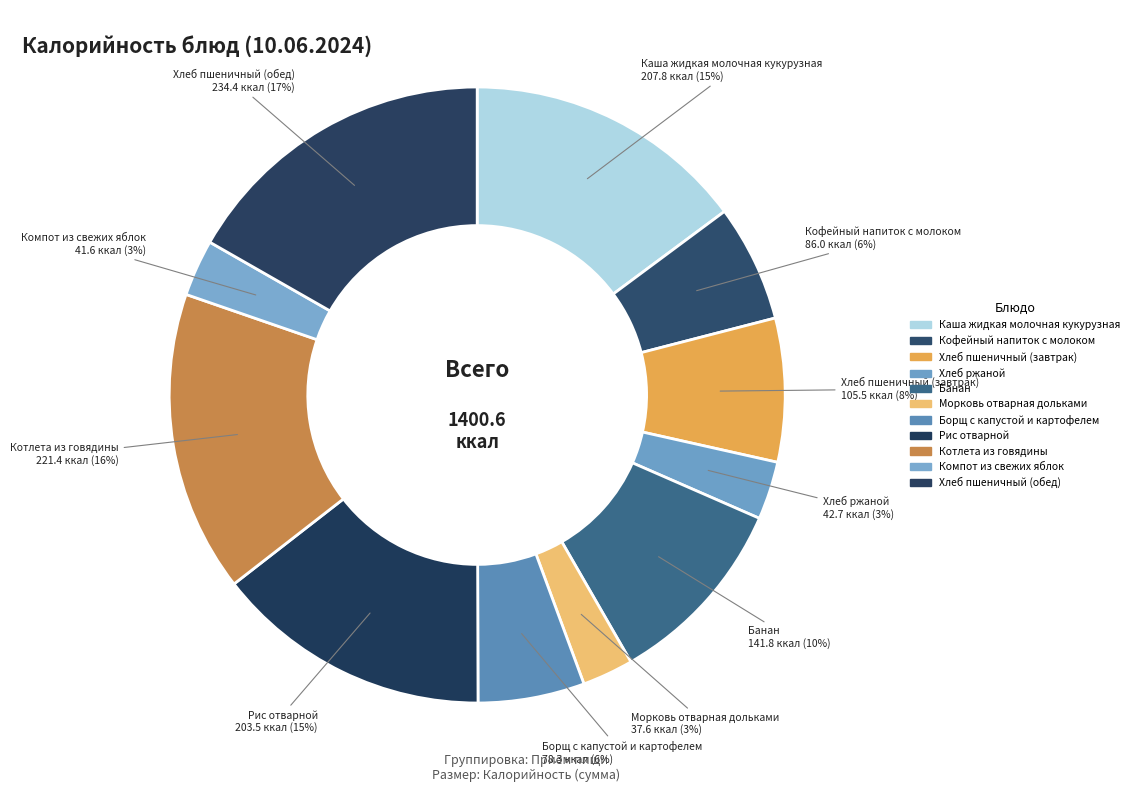

Rank the categories by value from lowest to highest.

Морковь отварная дольками, Компот из свежих яблок, Хлеб ржаной, Борщ с капустой и картофелем, Кофейный напиток с молоком, Хлеб пшеничный (завтрак), Банан, Рис отварной, Каша жидкая молочная кукурузная, Котлета из говядины, Хлеб пшеничный (обед)